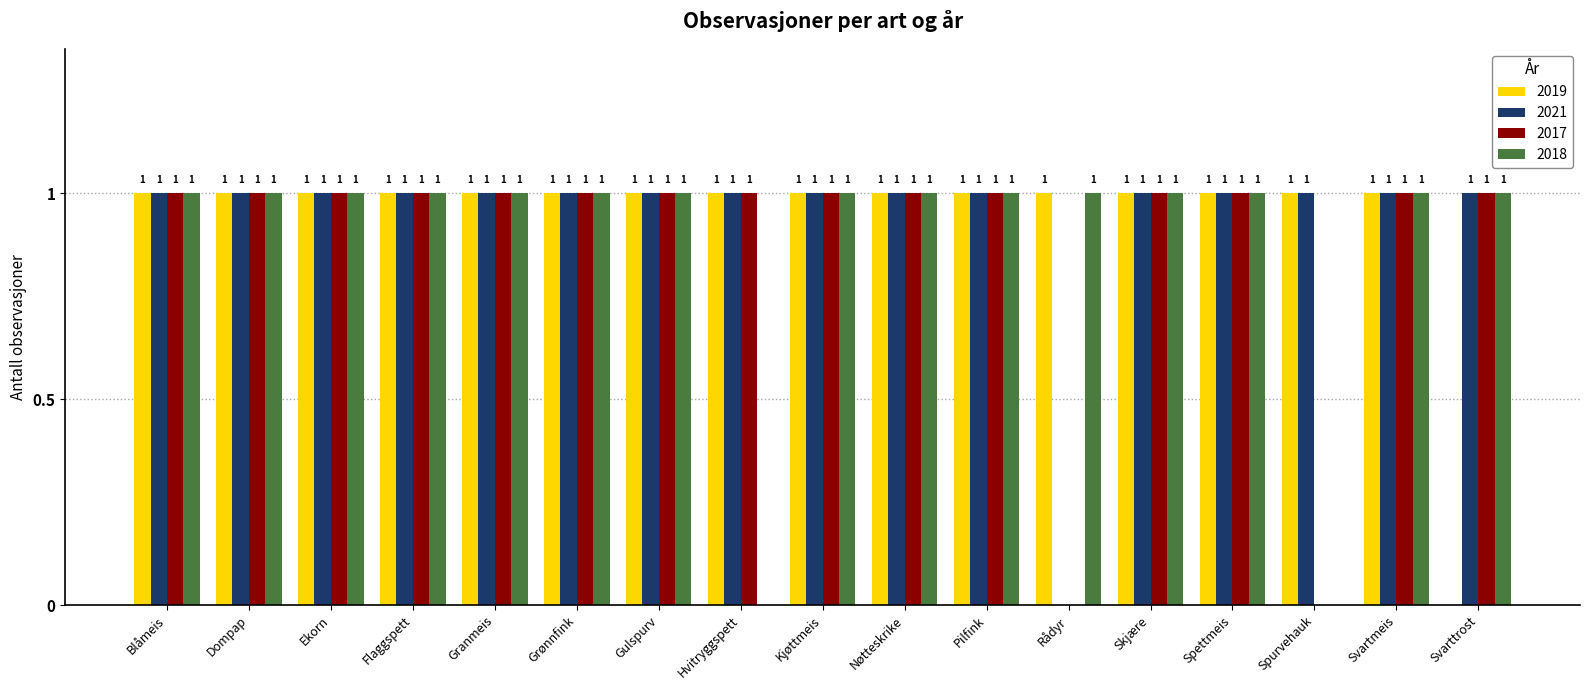

At which label is 2019 closest to 0?

Svarttrost